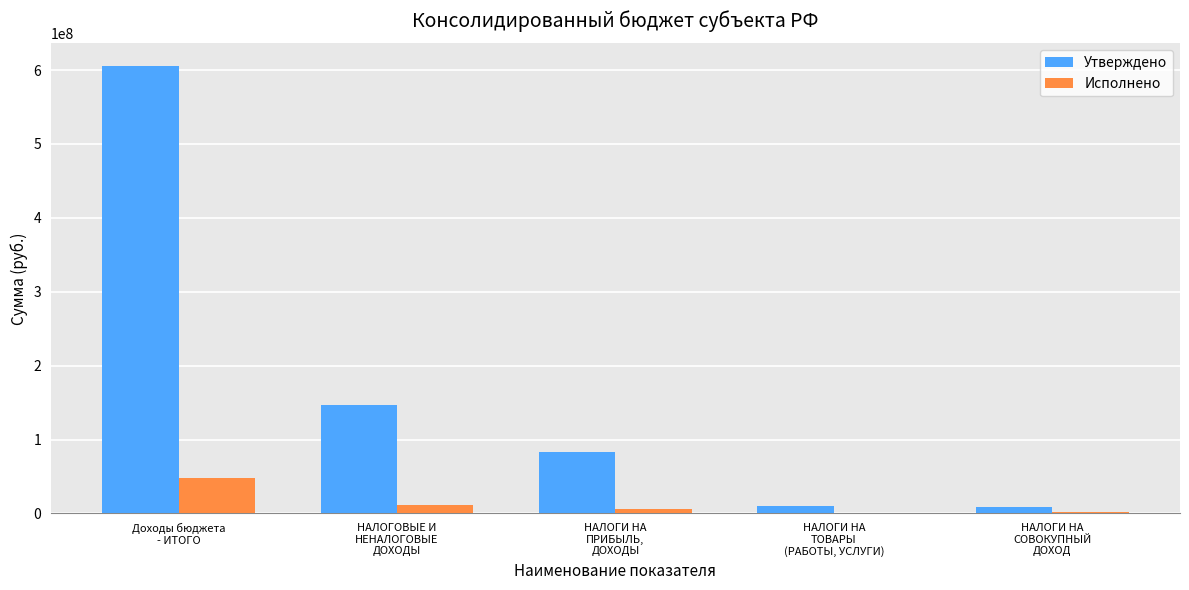

Which series has the largest total across all categories?

Утверждено